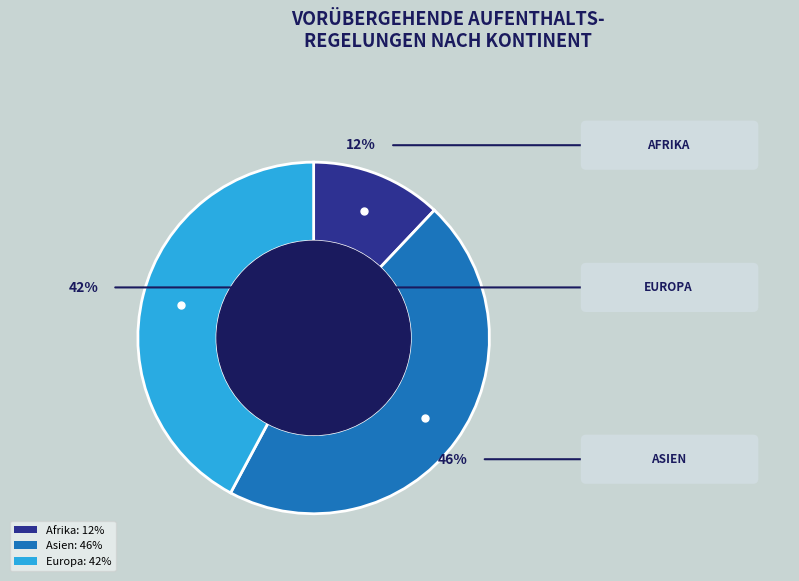

To the nearest percent, what is the average slice percentage?

33%